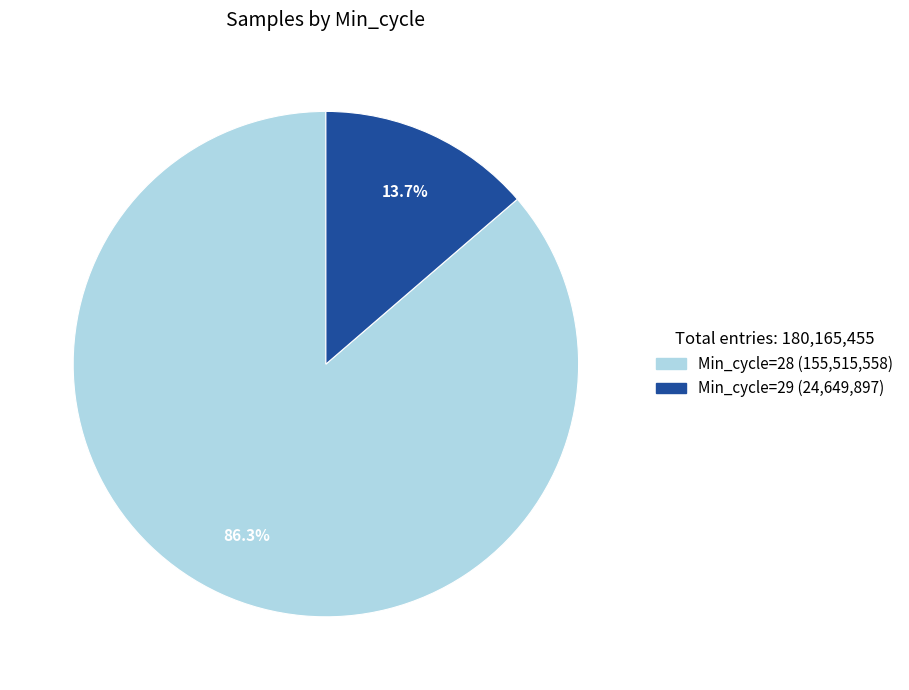

Does any single category account for the majority?

Yes